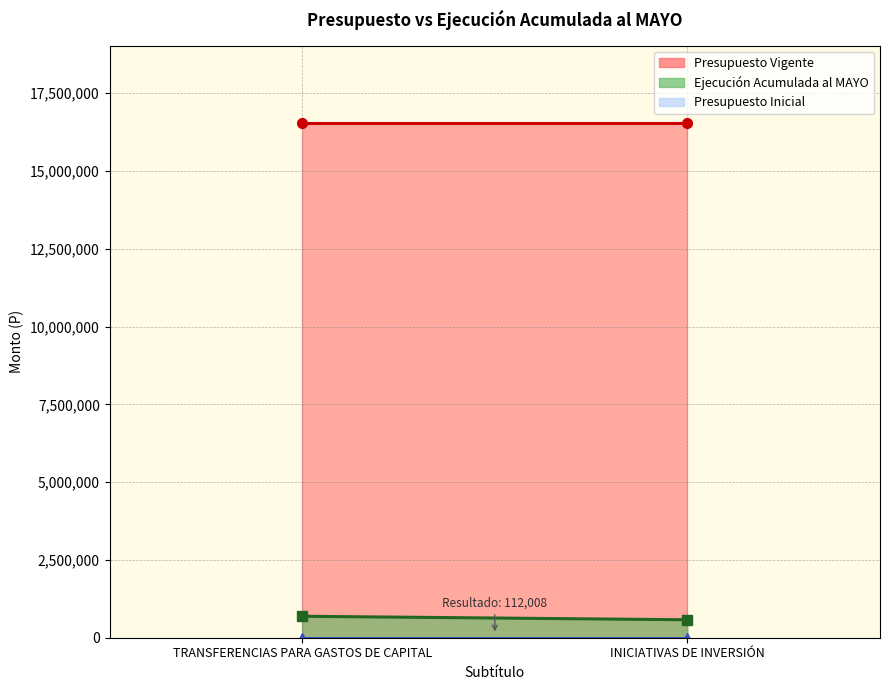

Is it true that Ejecución Acumulada al MAYO equals 283350 at INICIATIVAS DE INVERSIÓN?

False